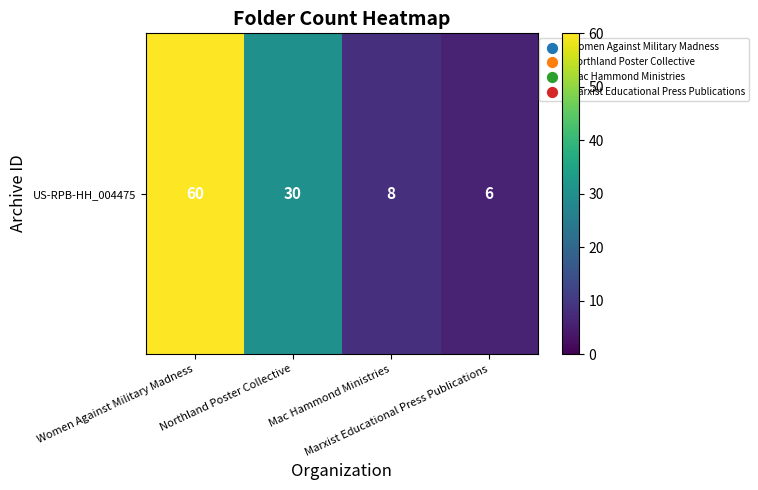

Reading right to left, extract all data points from this chart.

Marxist Educational Press Publications=6	Mac Hammond Ministries=8	Northland Poster Collective=30	Women Against Military Madness=60